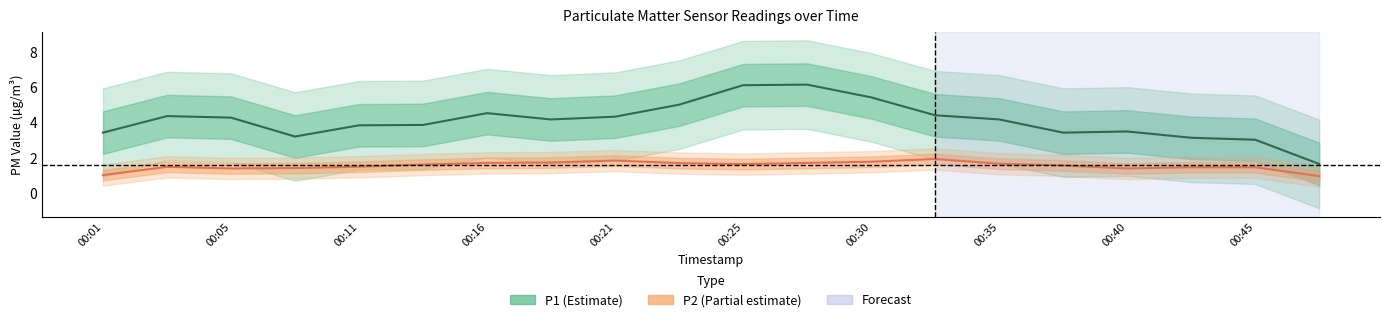

In P2, how many points are lower than both neighbors (excluding endpoints)?

5